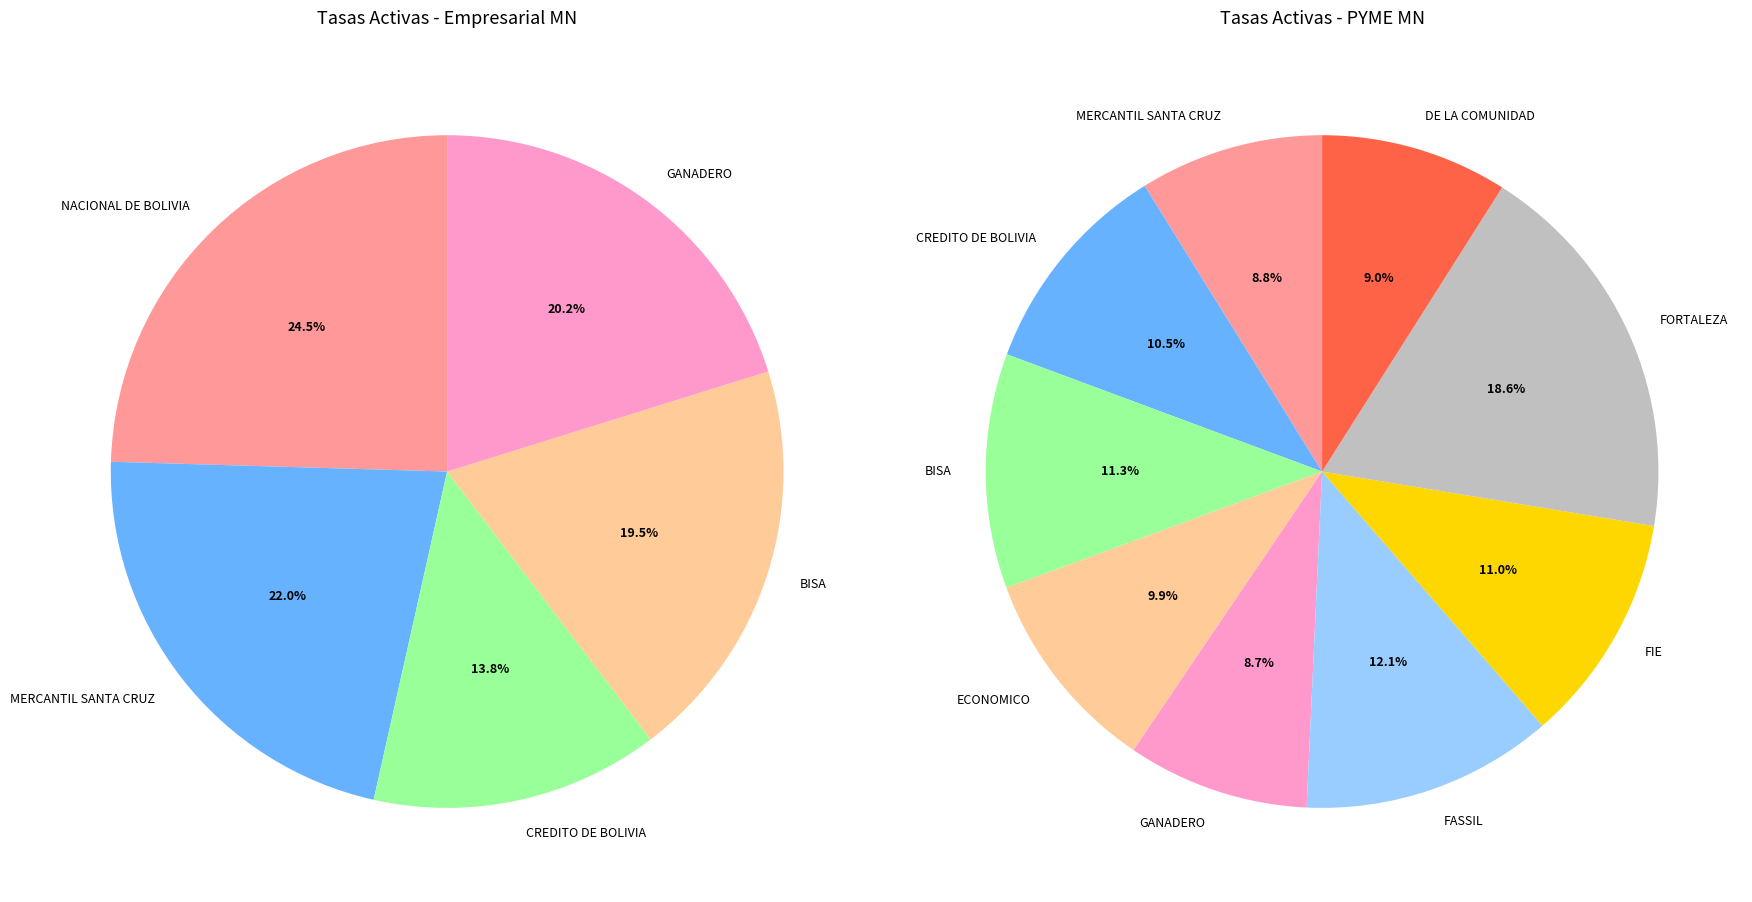

The NACIONAL DE BOLIVIA slice represents 33% of the pie. True or false?

False